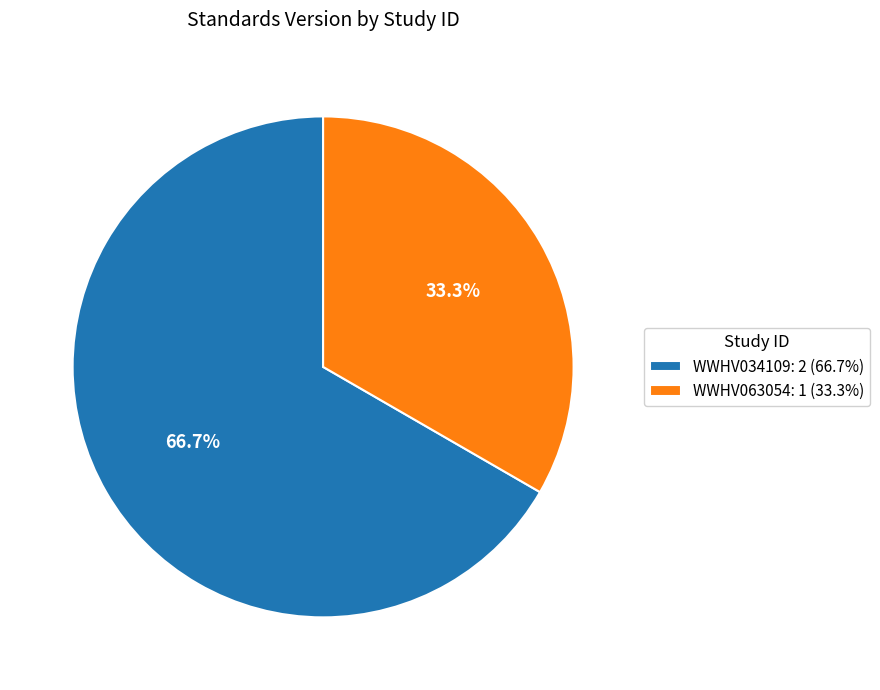

Do WWHV063054 and WWHV034109 together represent more than half of the pie?

Yes